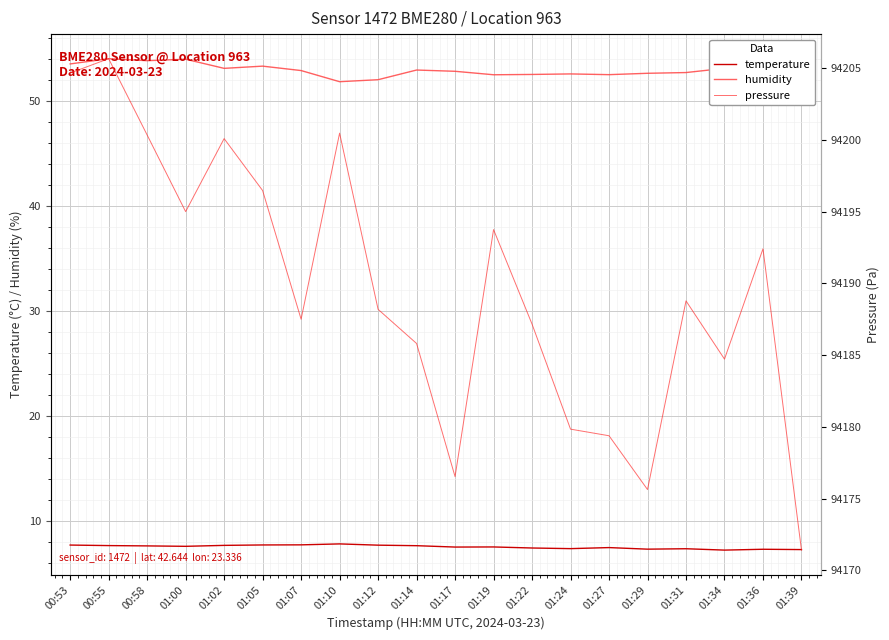

The pressure series shows 63354.1 at 01:00. True or false?

False